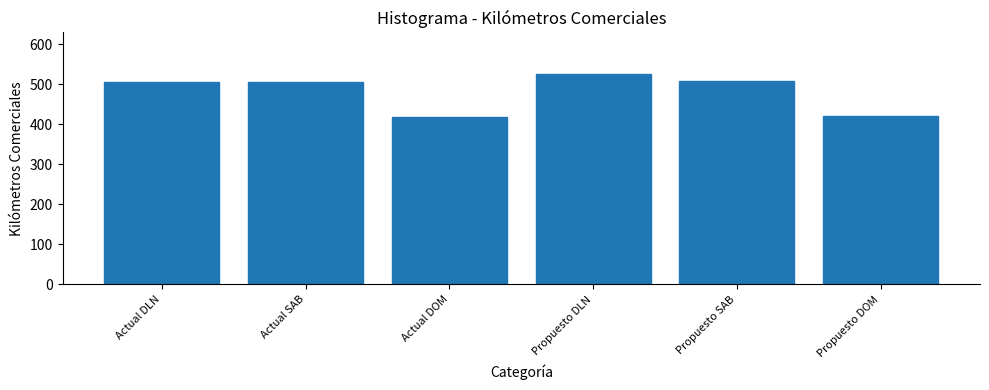

What is the ratio of the value at Propuesto DLN to the value at Actual DLN?

1.0